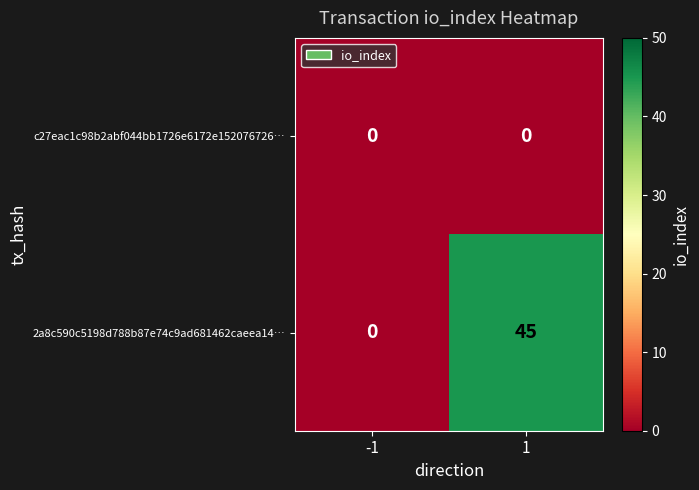

At which category does the chart reach its peak across all series?

1